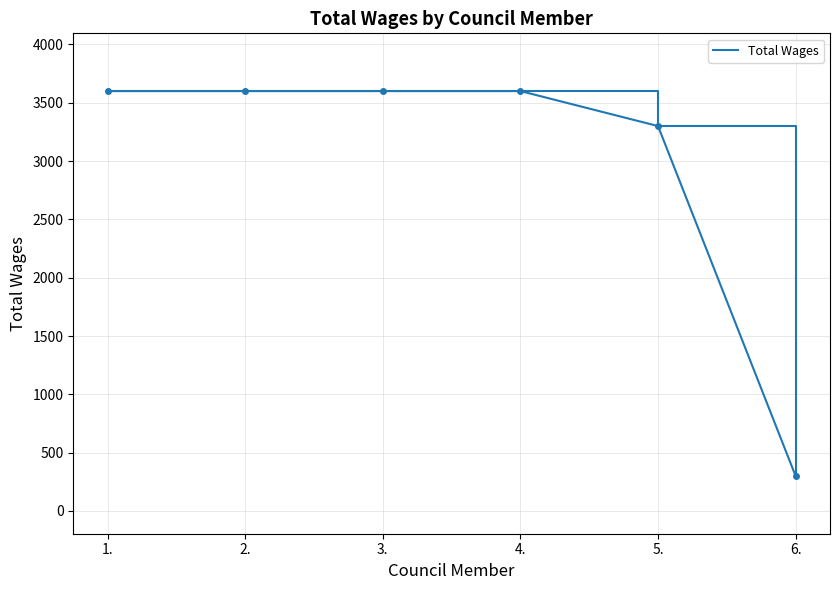

Reading left to right, list all the values displayed in this chart.

3600	3600	3600	3600	3300	300